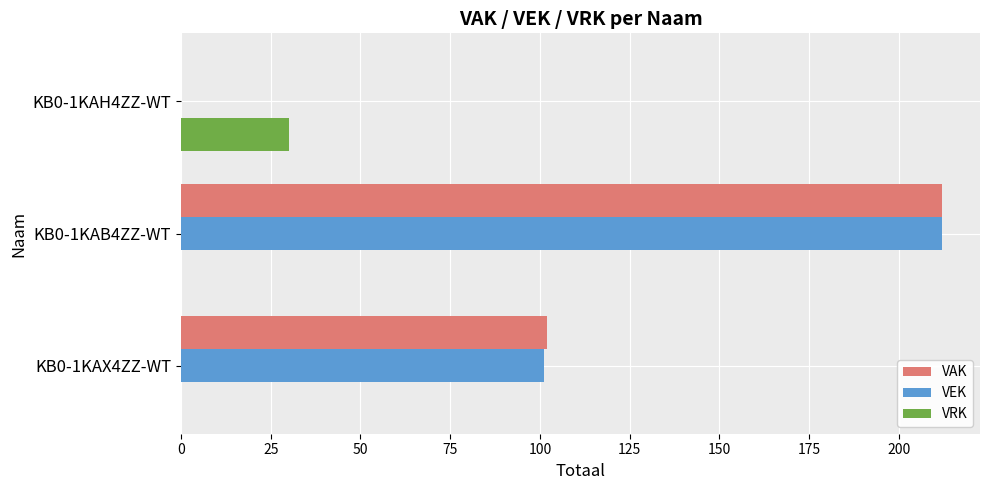

Which series changed the most between KB0-1KAX4ZZ-WT and KB0-1KAH4ZZ-WT?

VAK